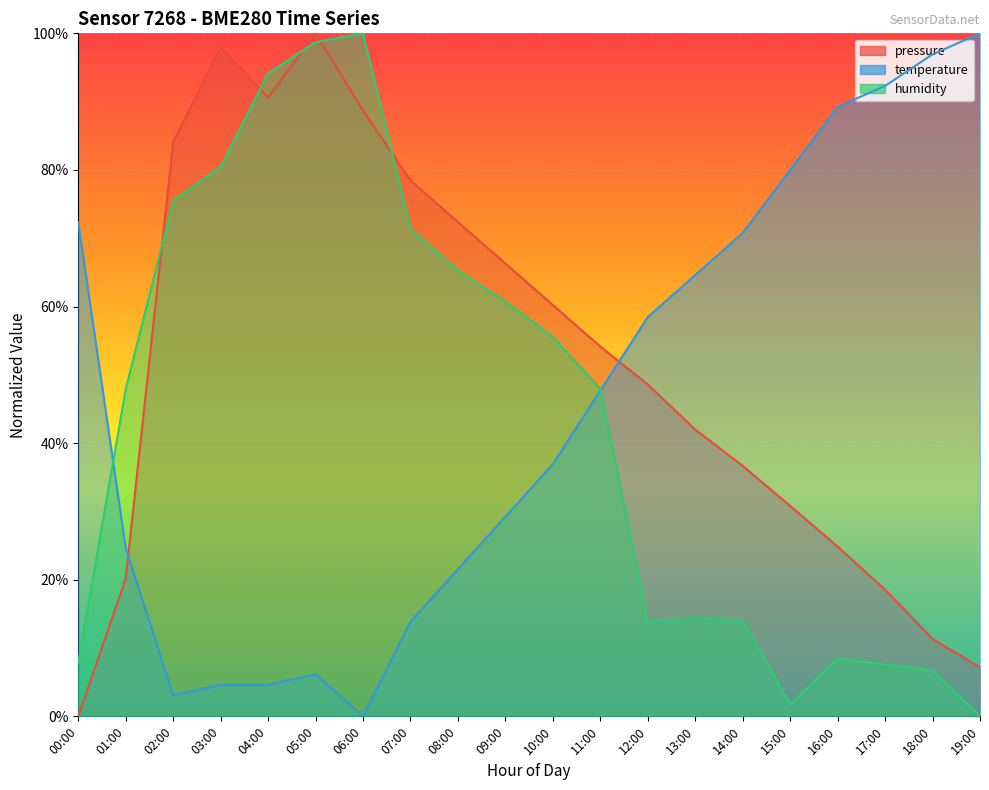

What is the difference between the temperature values at 15:00 and 02:00?

0.8